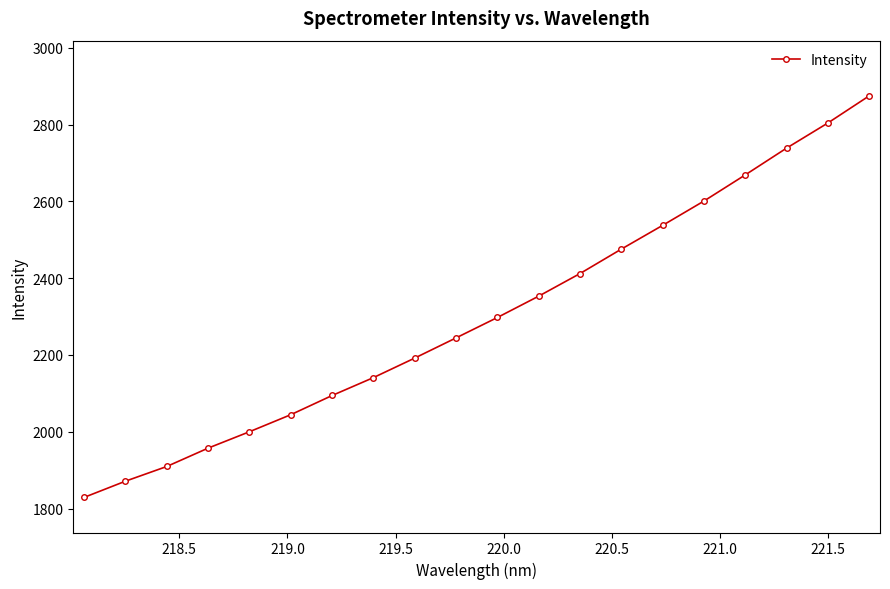

What is the value of the 5th point from the left?

2000.1